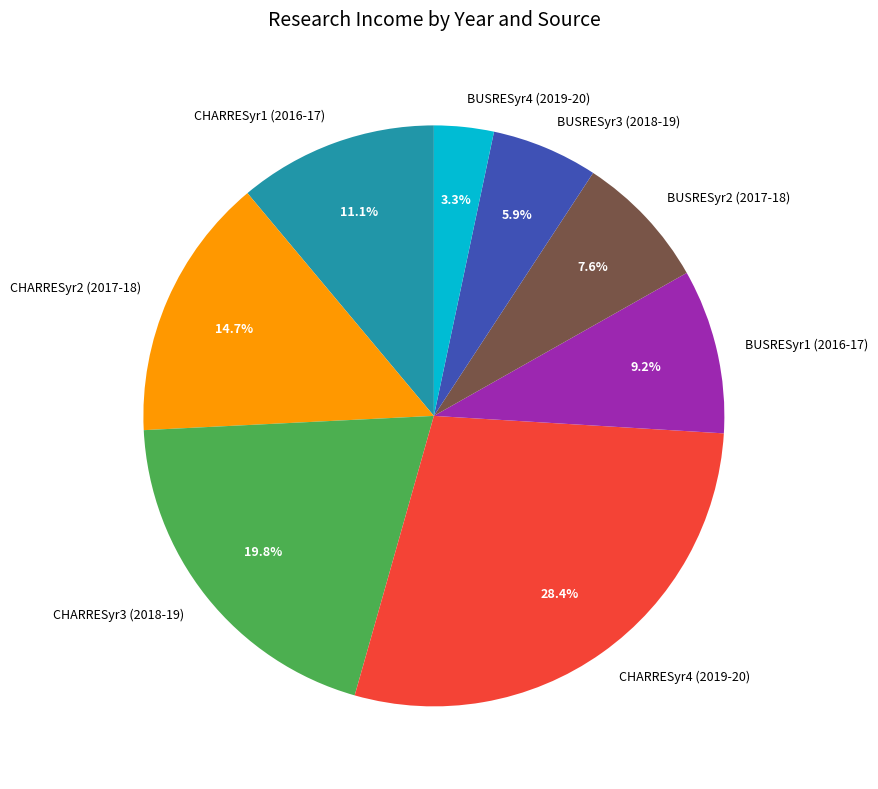

The CHARRESyr2 (2017-18) slice represents 15% of the pie. True or false?

True